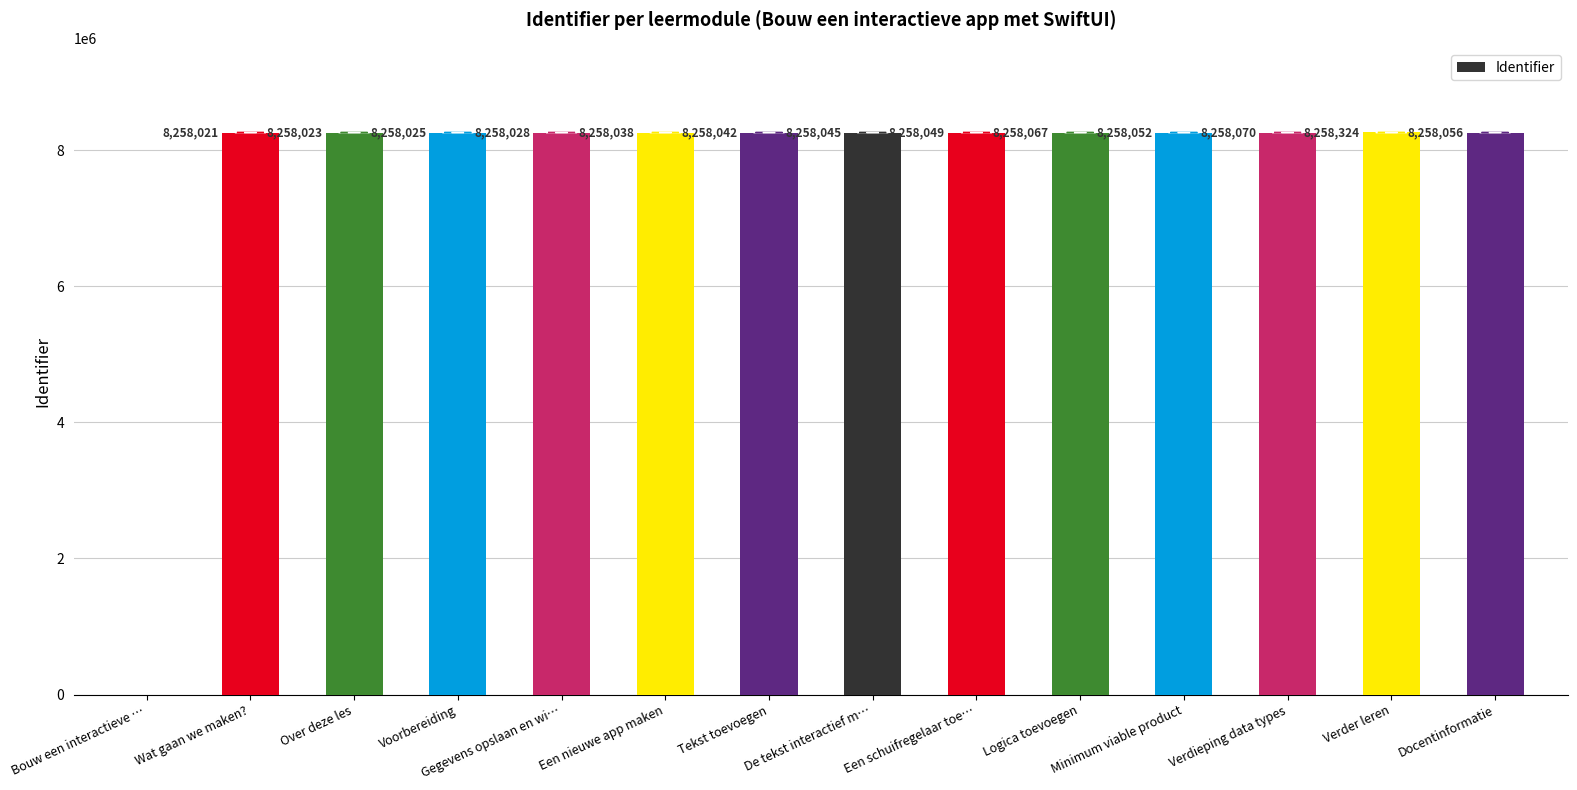

What is the maximum value shown in the chart?

8258324